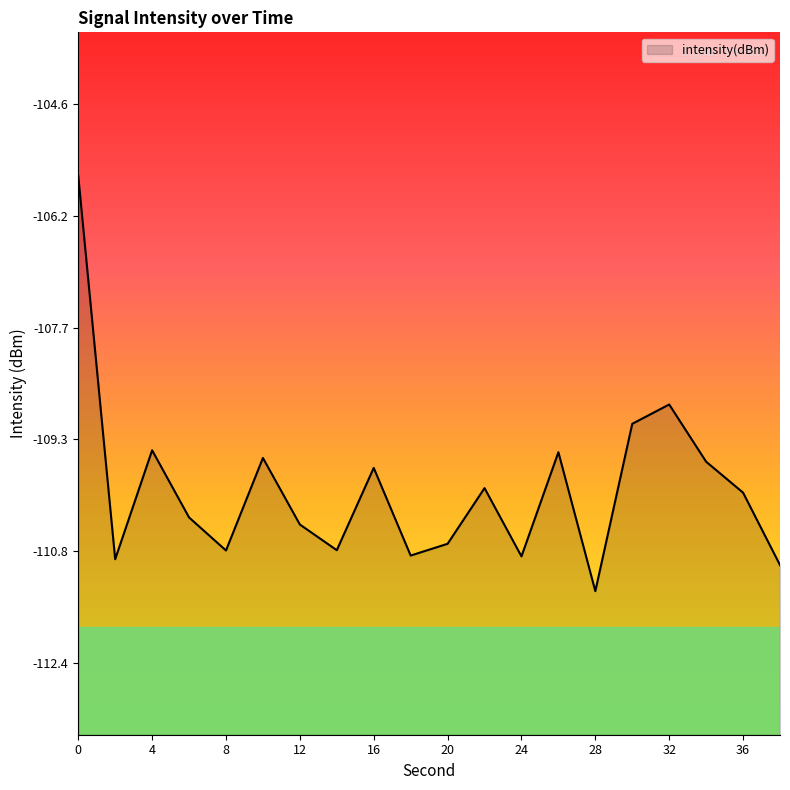

What is the average value?

-110.0